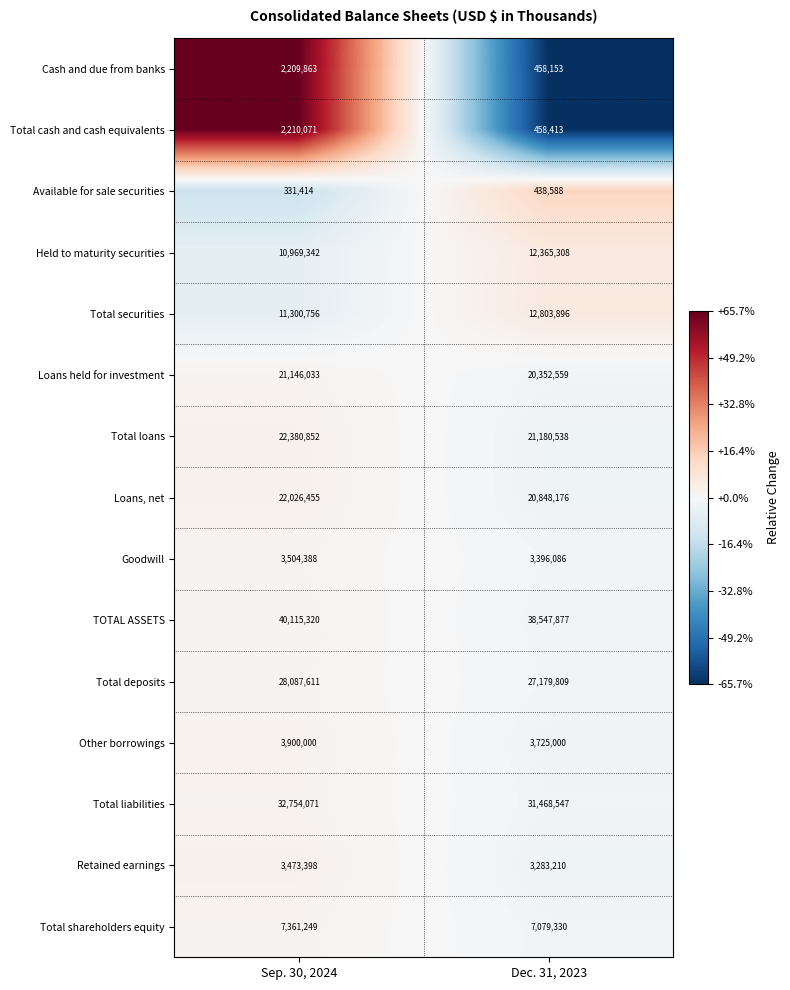

The Available for sale securities series shows 729123 at Dec. 31, 2023. True or false?

False